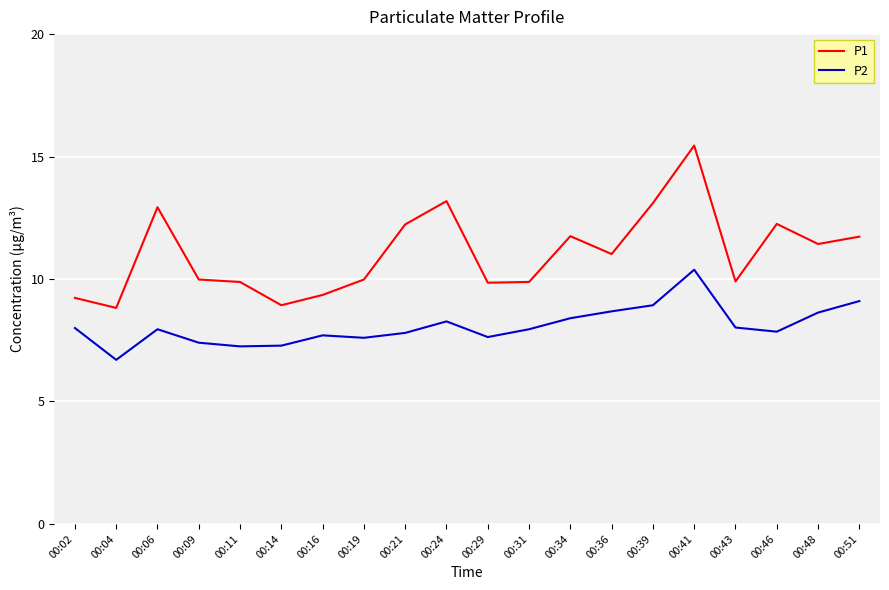

At which category is the sum across all series the highest?

00:41